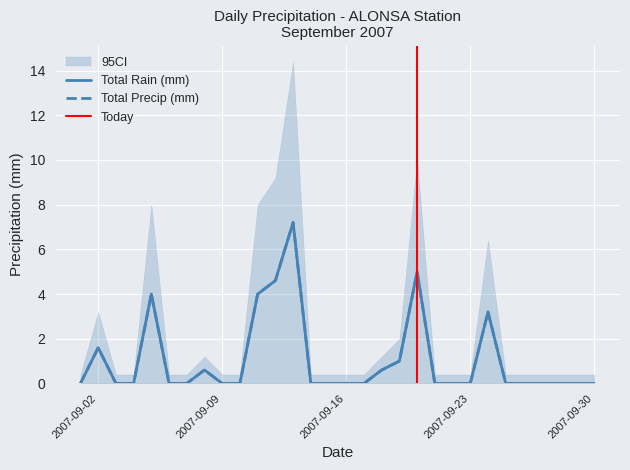

Reading left to right, list all the values displayed in this chart.

Total Rain (mm): 0.0	1.6	0.0	0.0	4.0	0.0	0.0	0.6	0.0	0.0	4.0	4.6	7.2	0.0	0.0	0.0	0.0	0.6	1.0	5.0	0.0	0.0	0.0	3.2	0.0	0.0	0.0	0.0	0.0	0.0
Total Precip (mm): 0.0	1.6	0.0	0.0	4.0	0.0	0.0	0.6	0.0	0.0	4.0	4.6	7.2	0.0	0.0	0.0	0.0	0.6	1.0	5.0	0.0	0.0	0.0	3.2	0.0	0.0	0.0	0.0	0.0	0.0